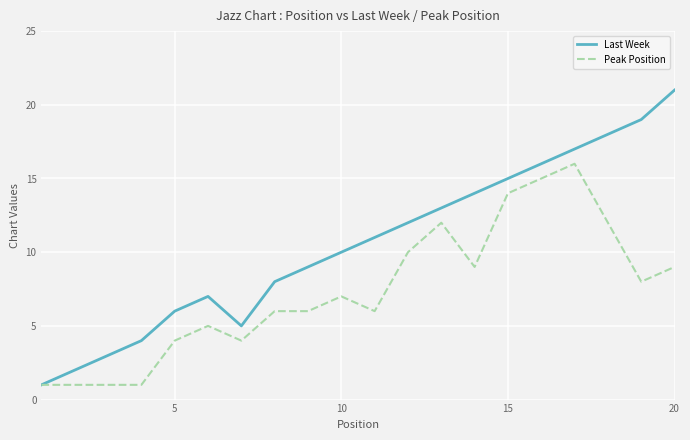

List the series in order of their overall mean, lowest first.

Peak Position, Last Week